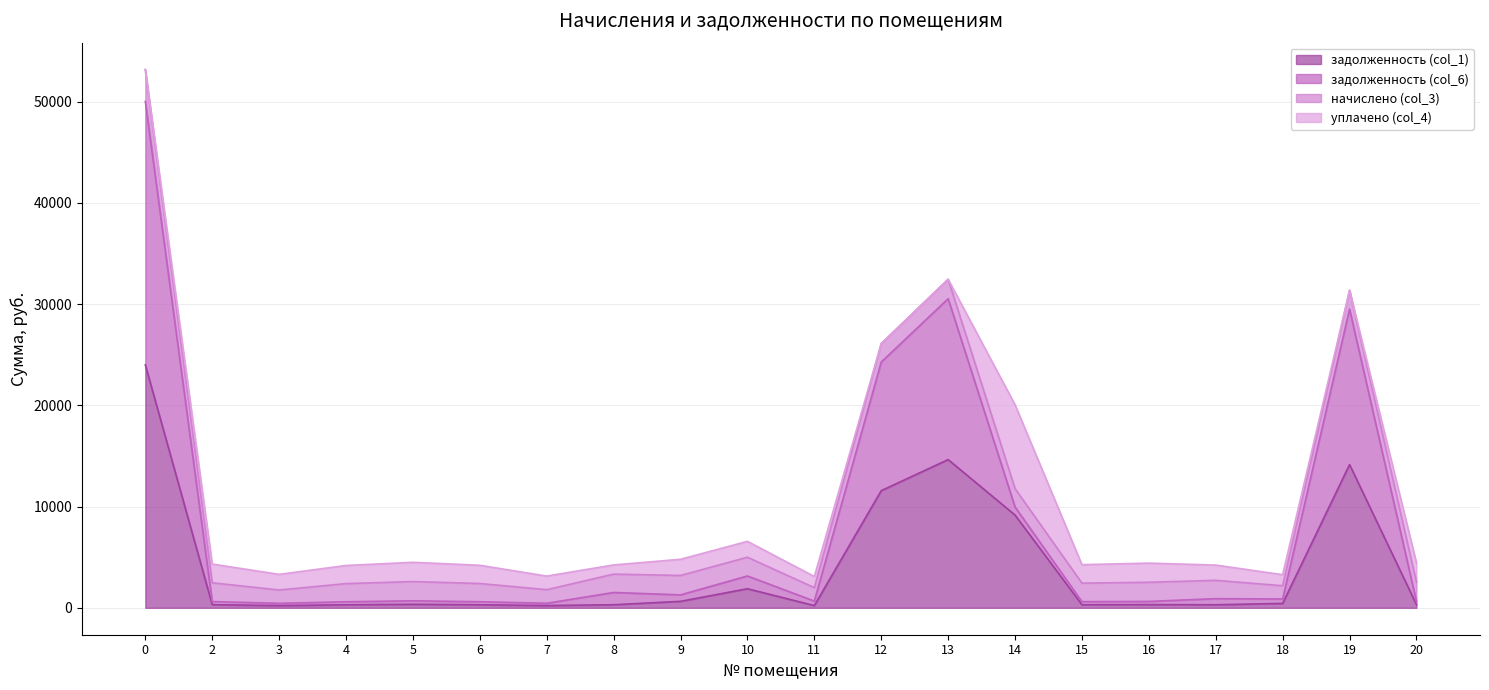

True or false: задолженность (col_1) and задолженность (col_6) intersect in this chart.

False